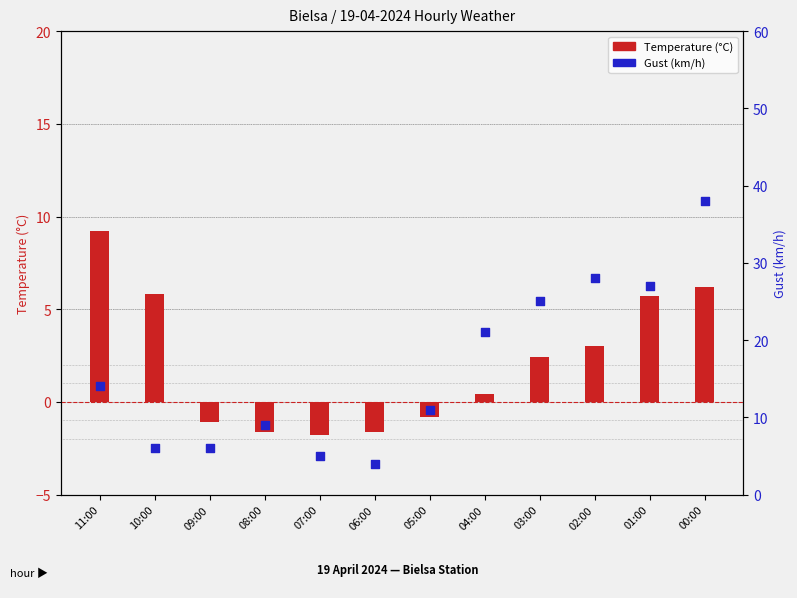

At which category is the sum across all series the highest?

00:00